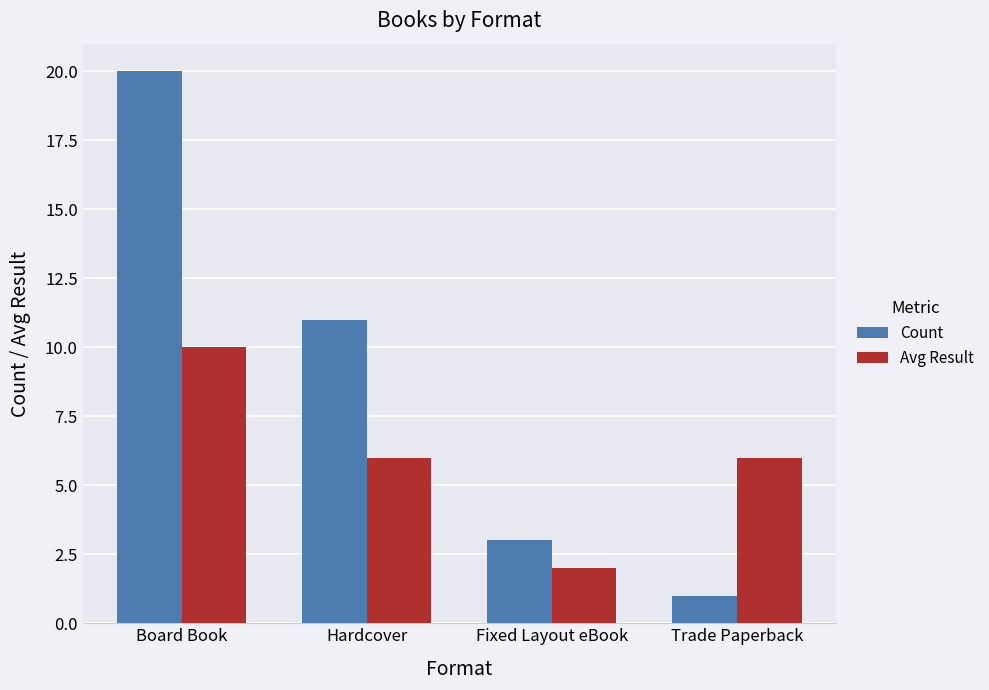

Read the Avg Result value at Hardcover.

6